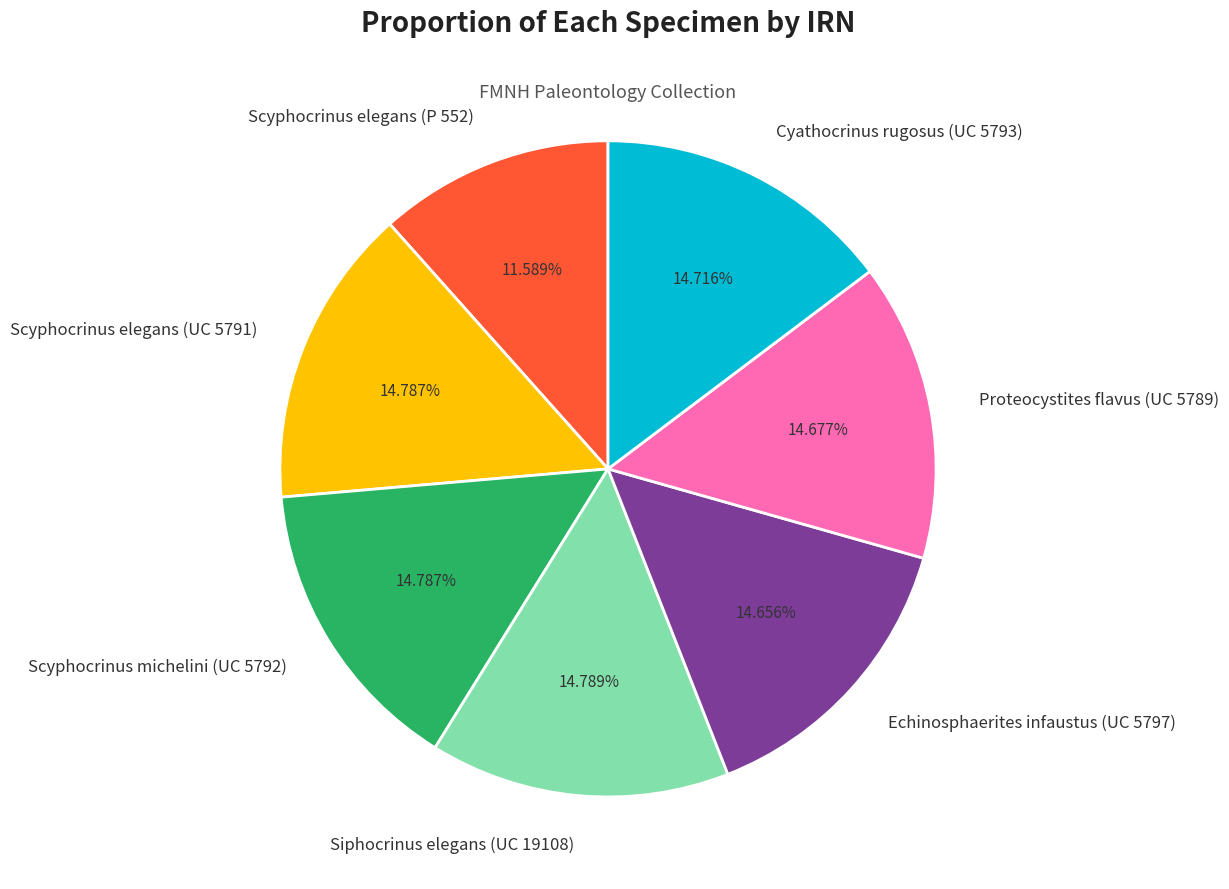

What percentage is the Cyathocrinus rugosus (UC 5793) slice, to the nearest percent?

15%